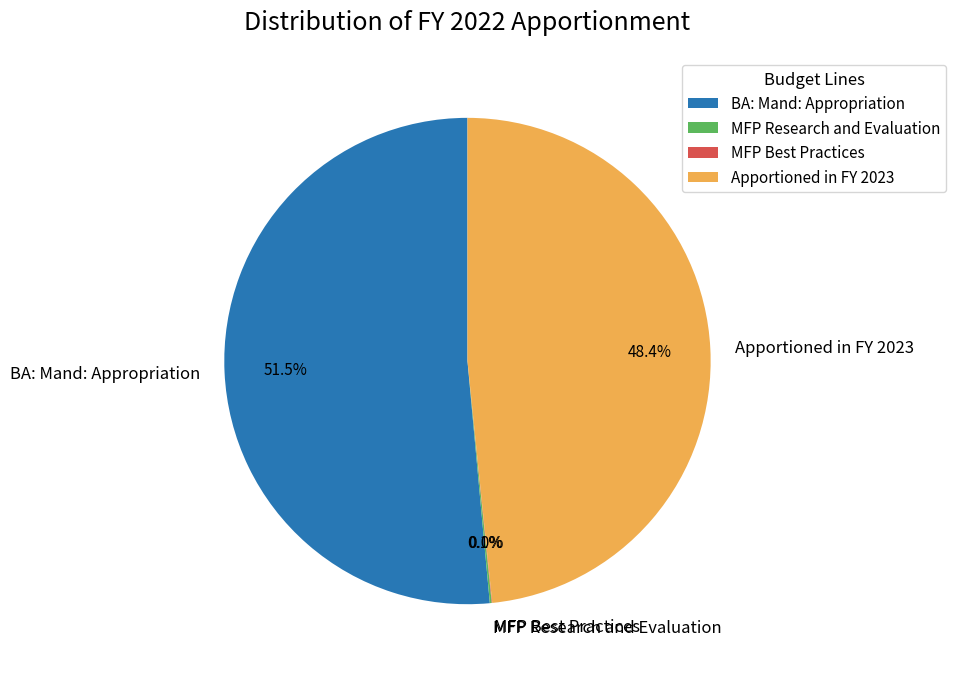

What portion of the pie excludes Apportioned in FY 2023?

51.6%